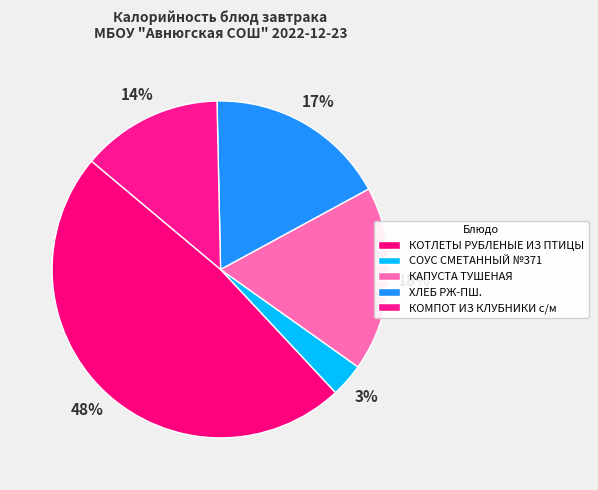

Does any single category account for the majority?

No